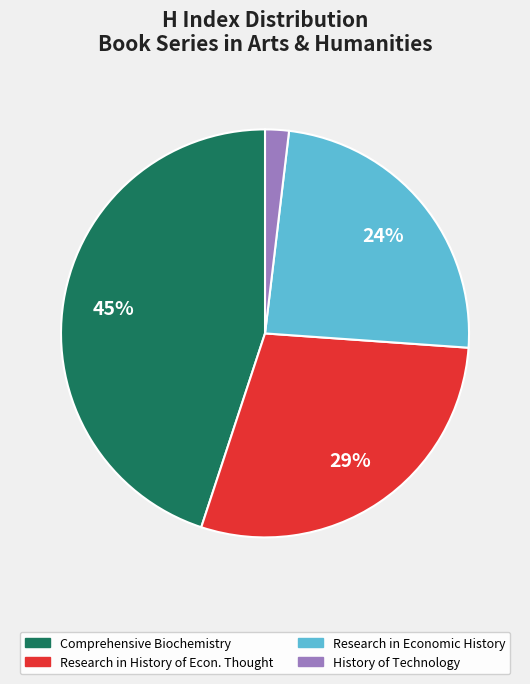

To the nearest percent, what is the difference between the Research in Economic History and Comprehensive Biochemistry slice percentages?

21%